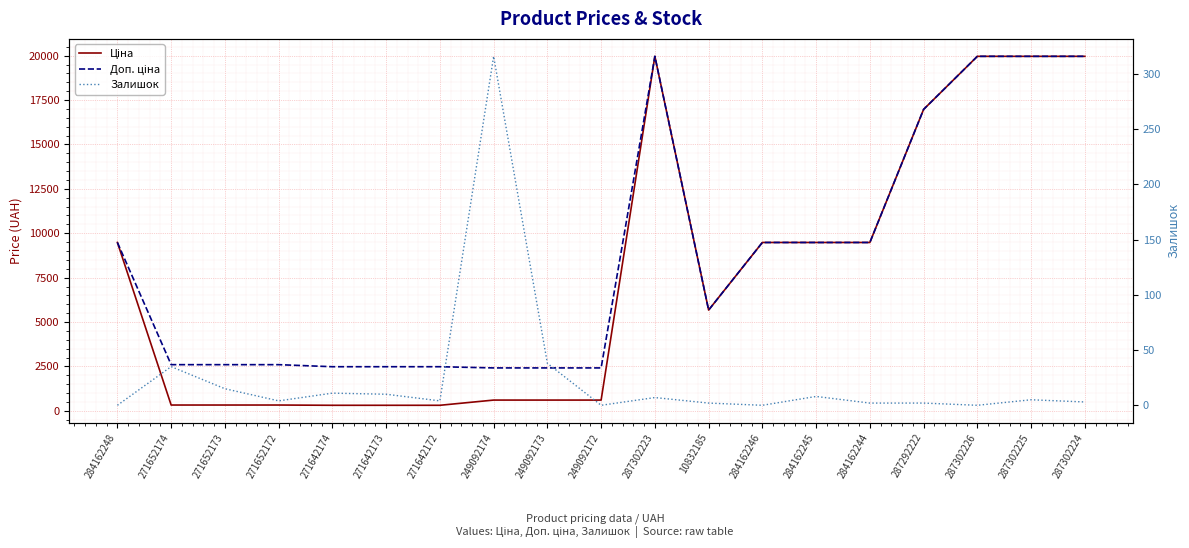

True or false: Доп. ціна has more than 0 interior local peaks.

True